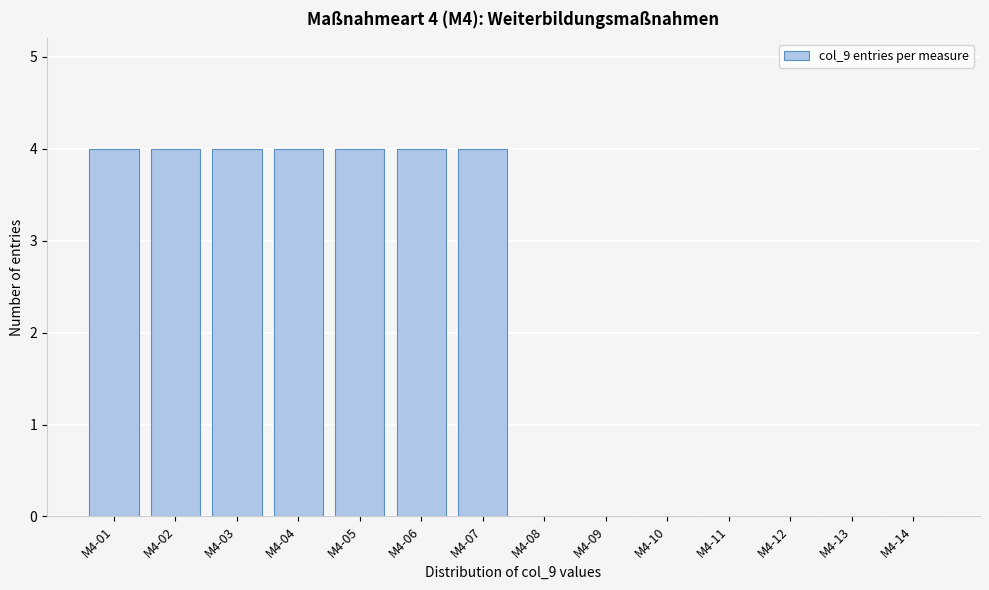

Reading left to right, what are all the values shown in this chart?

M4-01=4	M4-02=4	M4-03=4	M4-04=4	M4-05=4	M4-06=4	M4-07=4	M4-08=0	M4-09=0	M4-10=0	M4-11=0	M4-12=0	M4-13=0	M4-14=0